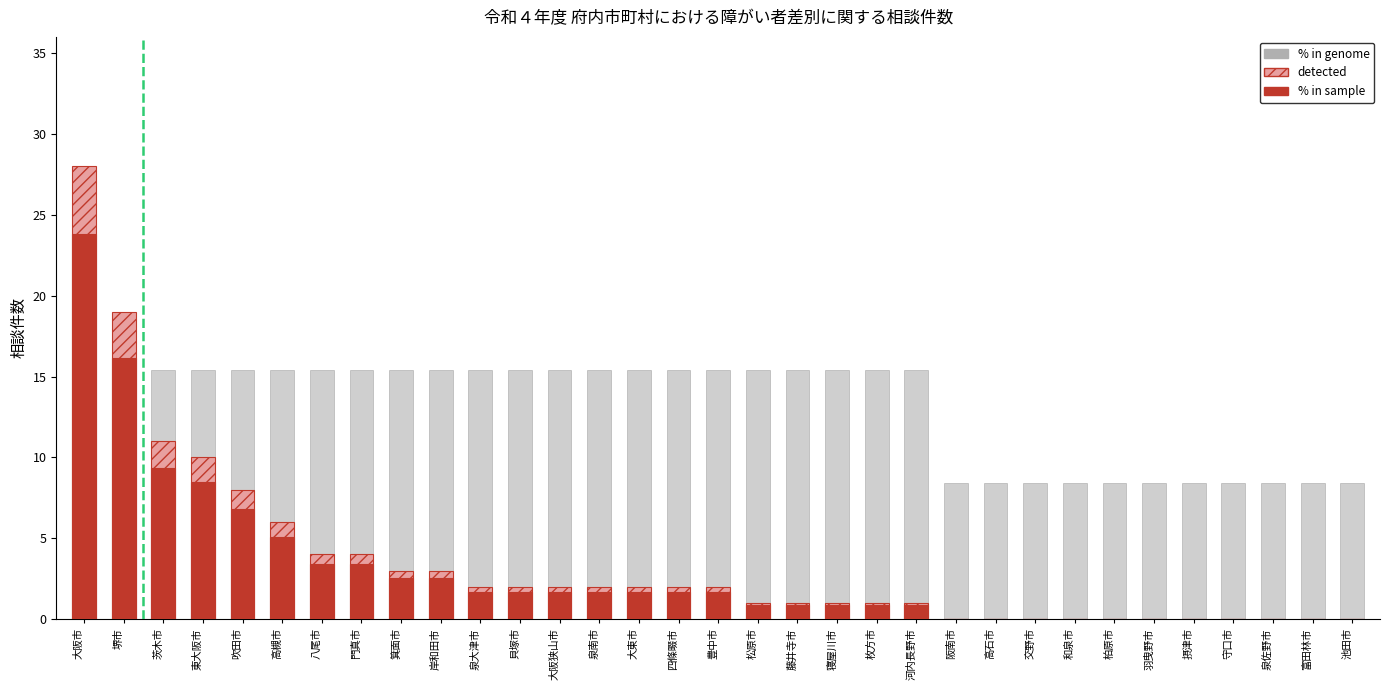

Read the detected value at 豊中市.

2.0